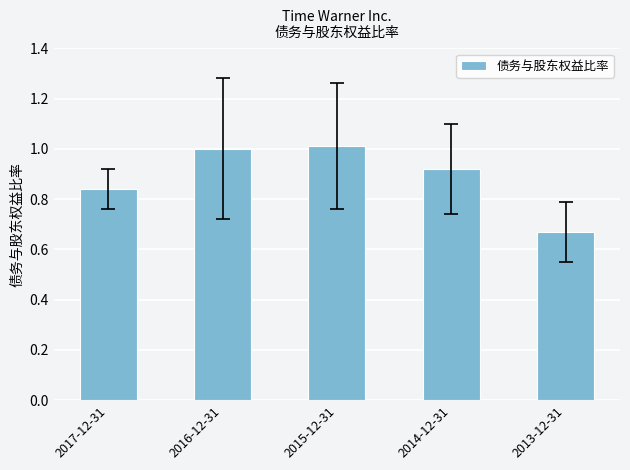

The value at 2017-12-31 is 0.5. True or false?

False